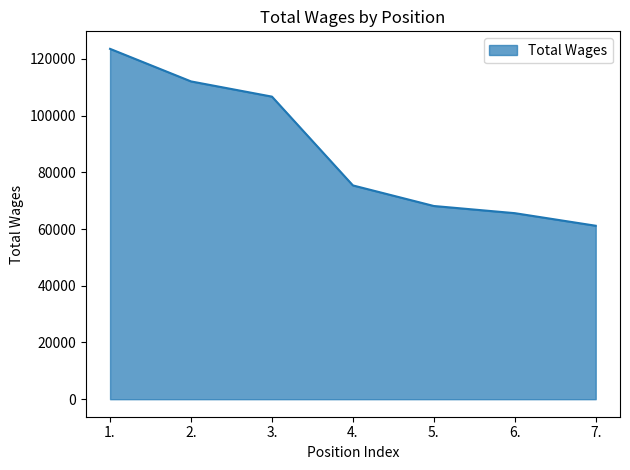

Rank the categories by value from lowest to highest.

7., 6., 5., 4., 3., 2., 1.